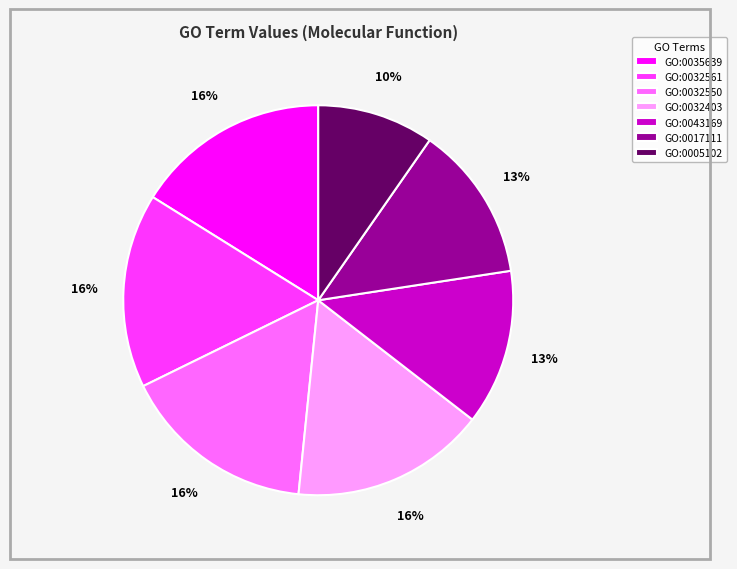

Which category has the smallest portion of the pie?

GO:0005102